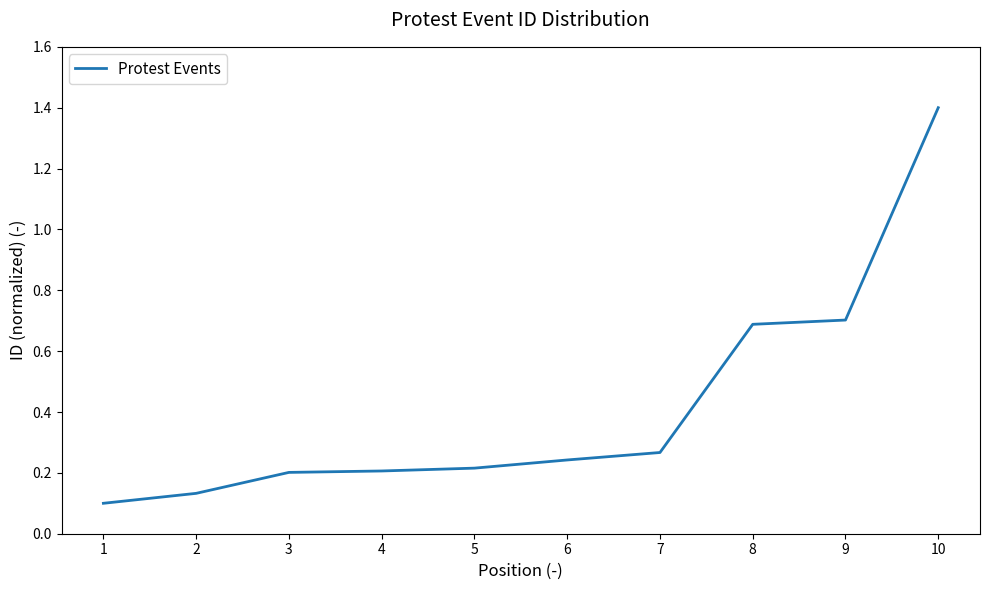

Which category has the highest value across all series?

10